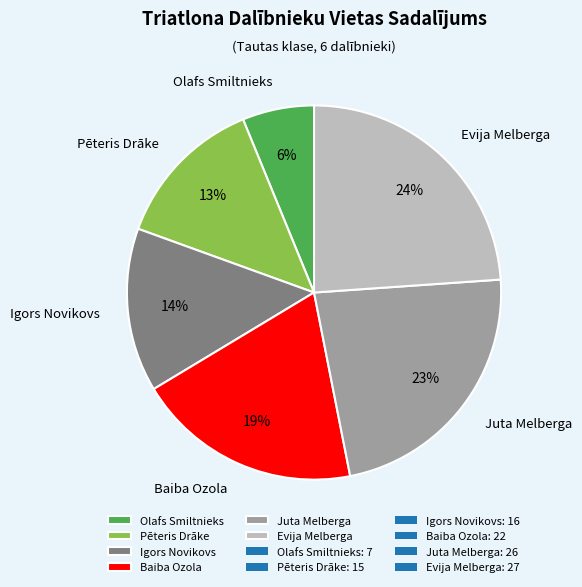

Is Igors Novikovs the majority of the pie?

No